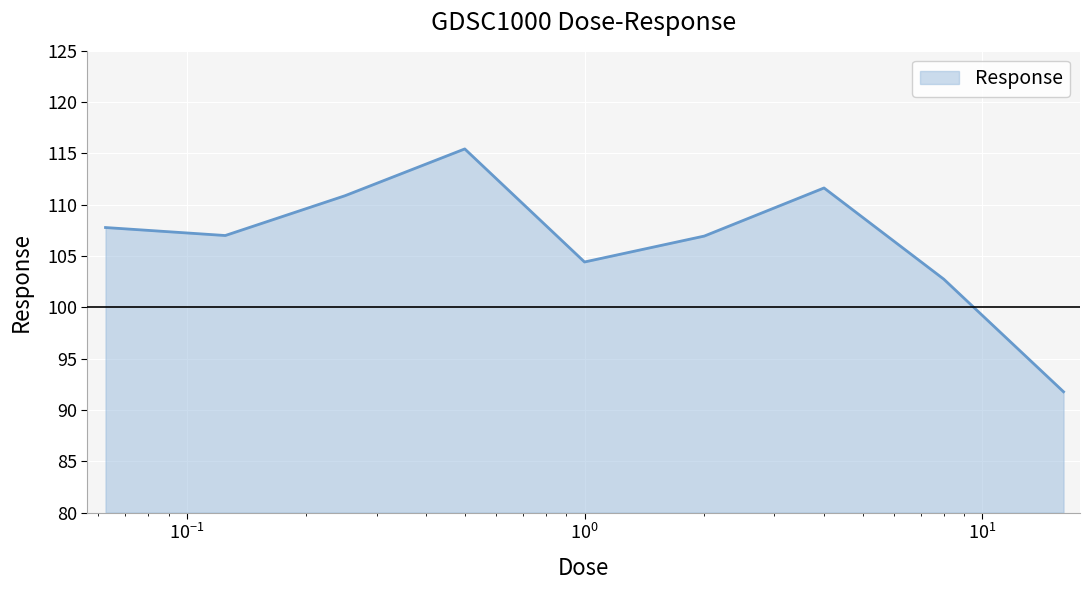

What is the difference between the maximum and minimum values?

23.7